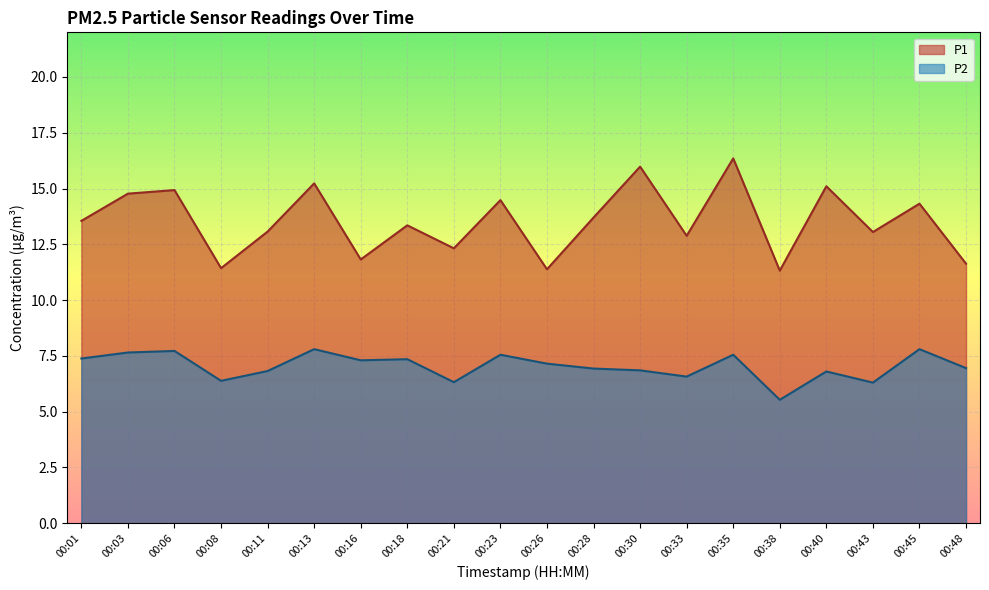

Rank the series by their maximum value, from highest to lowest.

P1, P2